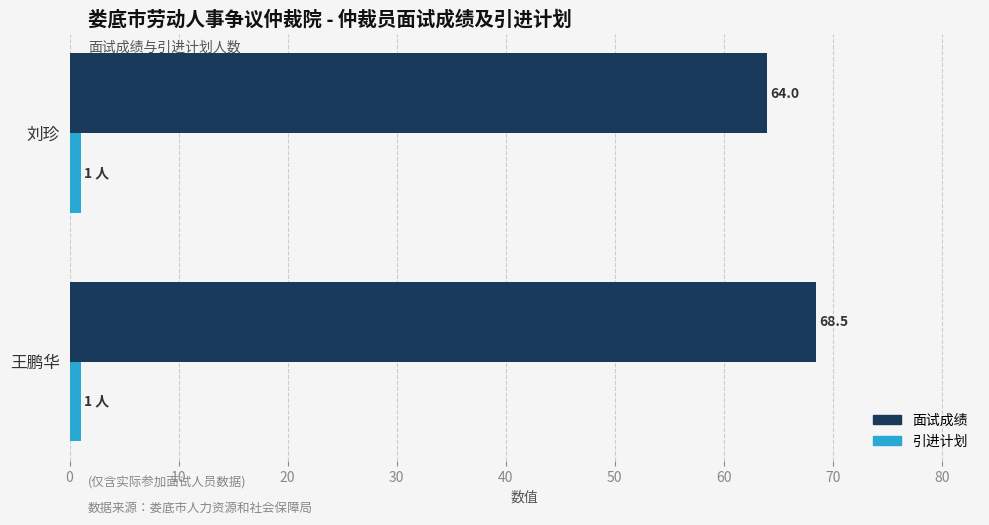

What is the sum of all 面试成绩 values?

132.5